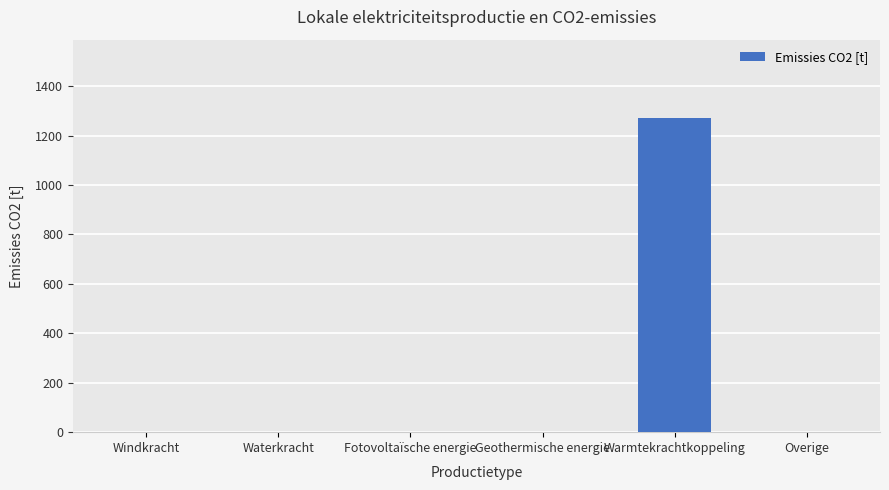

Which category has the highest value across all series?

Warmtekrachtkoppeling